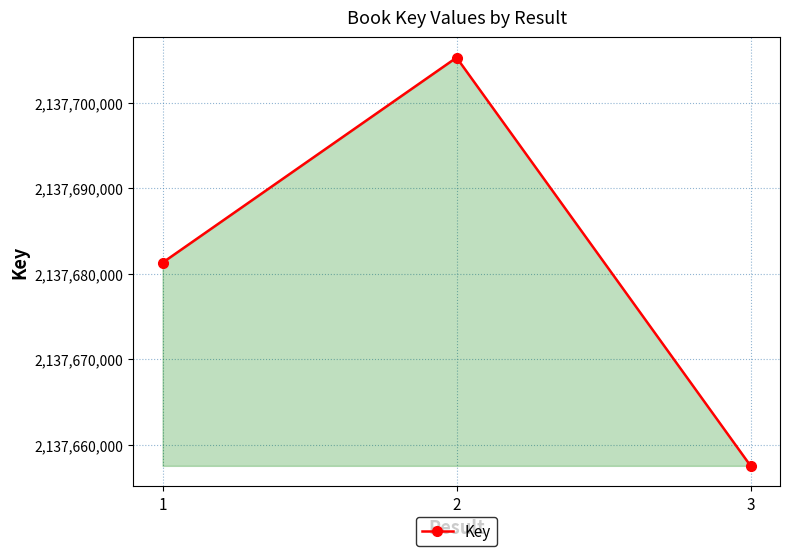

List the labels in order of value, largest first.

2, 1, 3